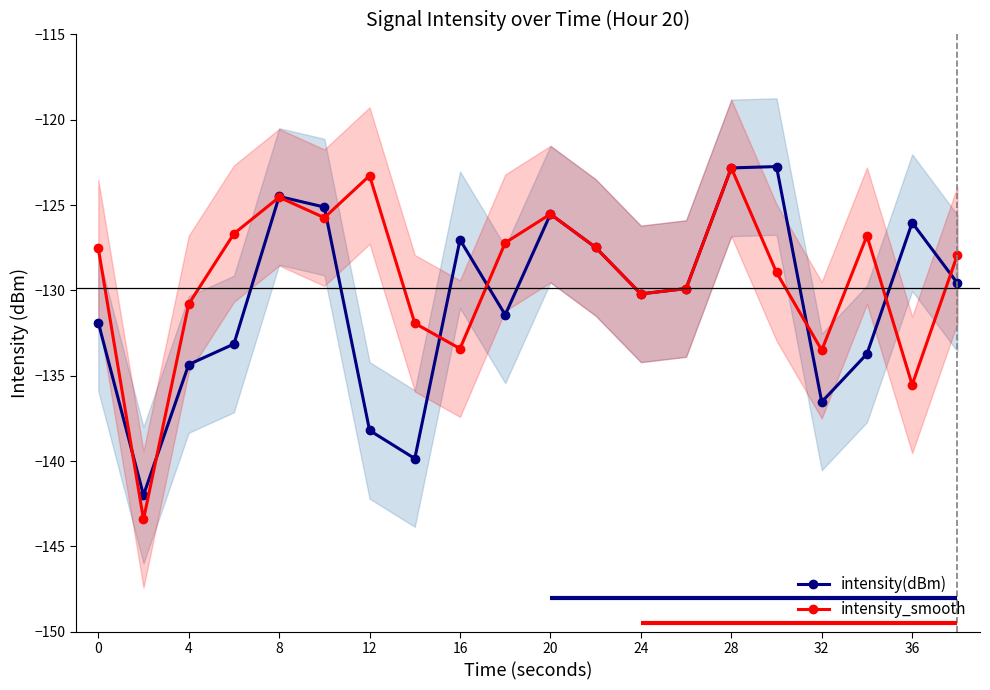

What is the difference between the second highest and minimum values in the intensity(dBm) series?

19.2